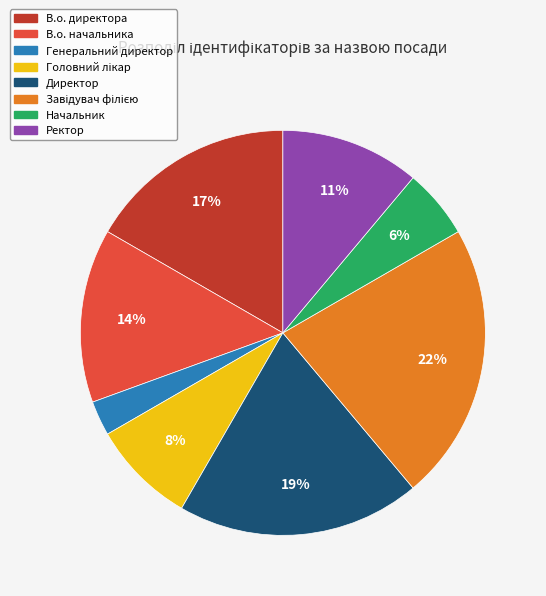

Which category has the smallest portion of the pie?

Генеральний директор